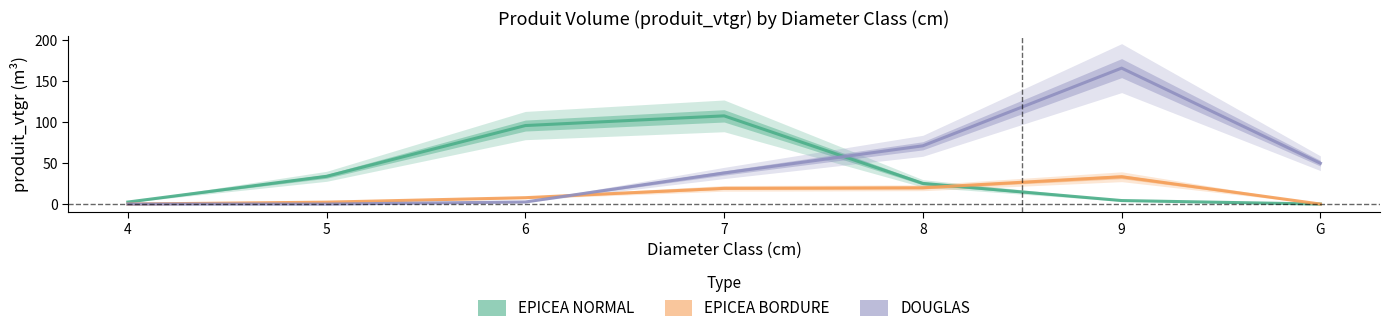

The value of EPICEA BORDURE at G is 0.0. True or false?

True